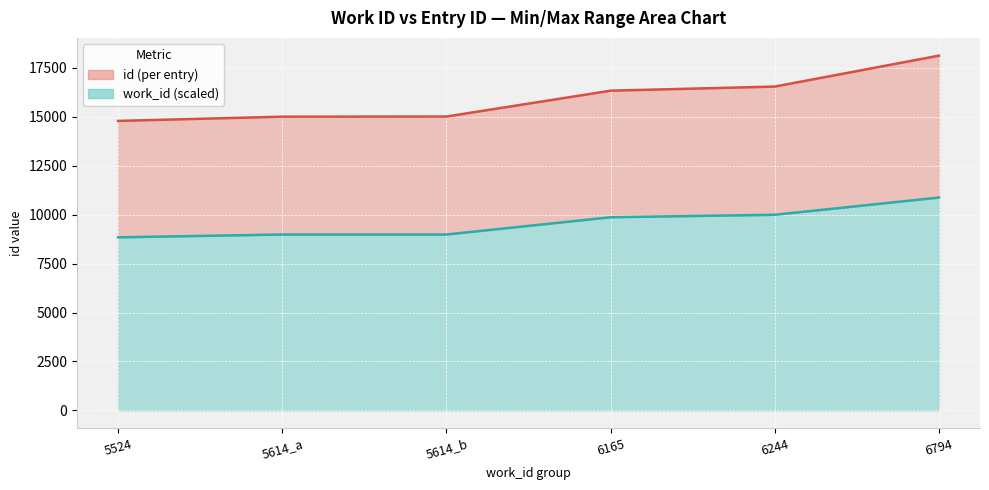

True or false: work_id has more than 2 interior local peaks.

False